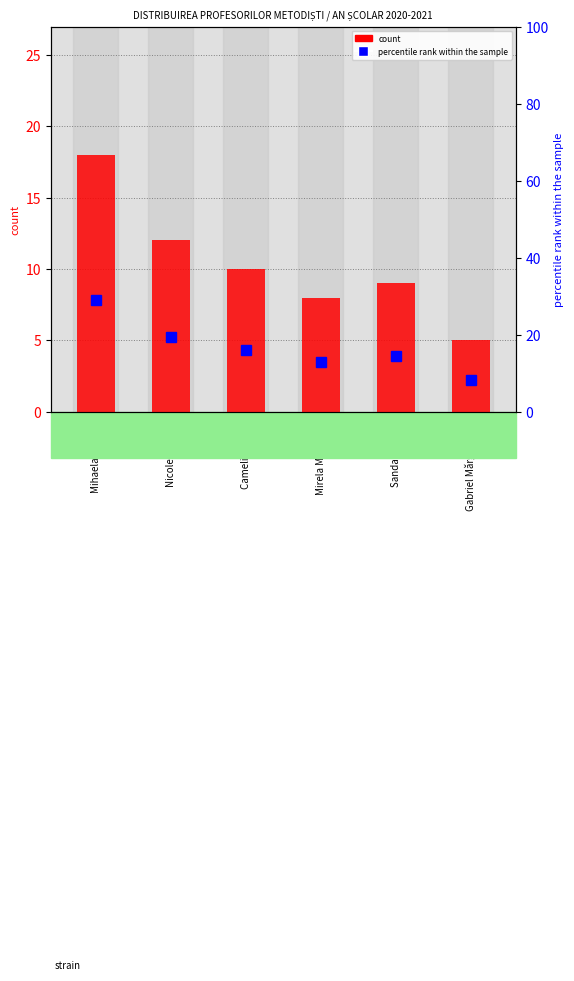

What is the value of the count bar at the 5th from the left?

9.0